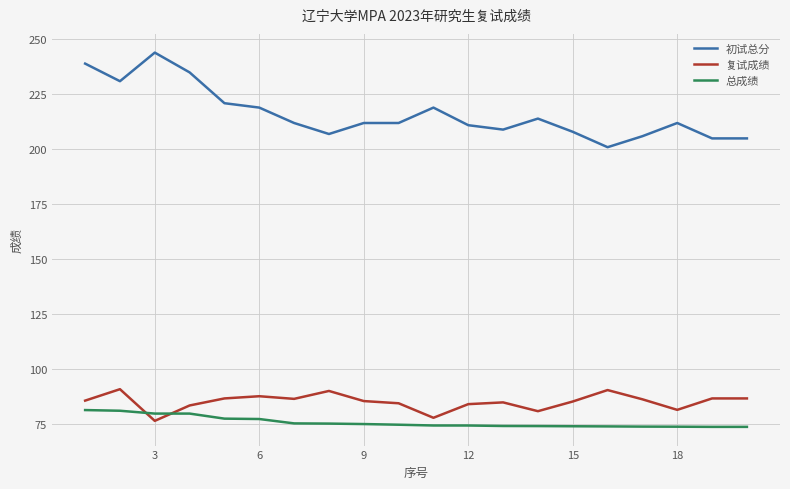

What are all the series names shown in the legend?

初试总分, 复试成绩, 总成绩